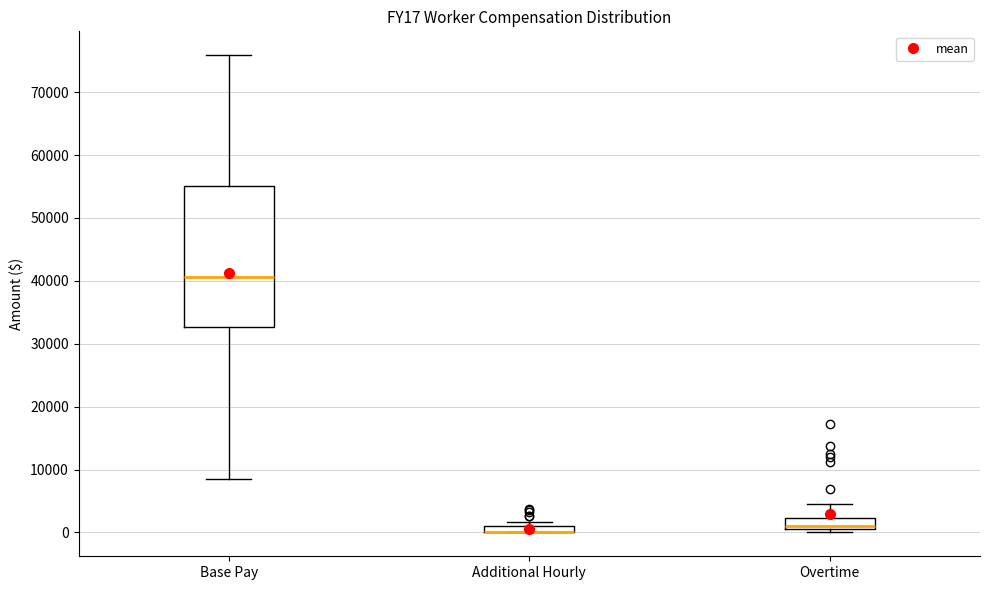

Which box is the tallest, from its lower edge to its upper edge?

Base Pay